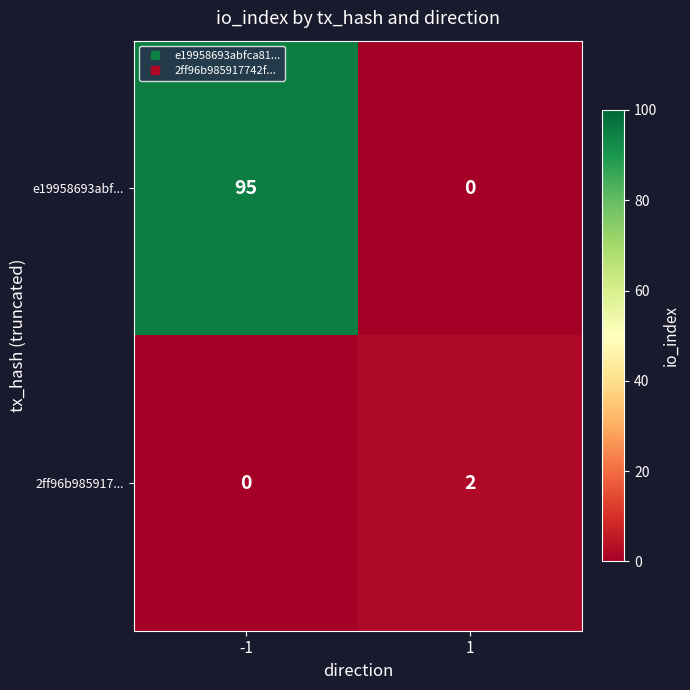

Is it true that 2ff96b985917... equals 0 at -1?

True